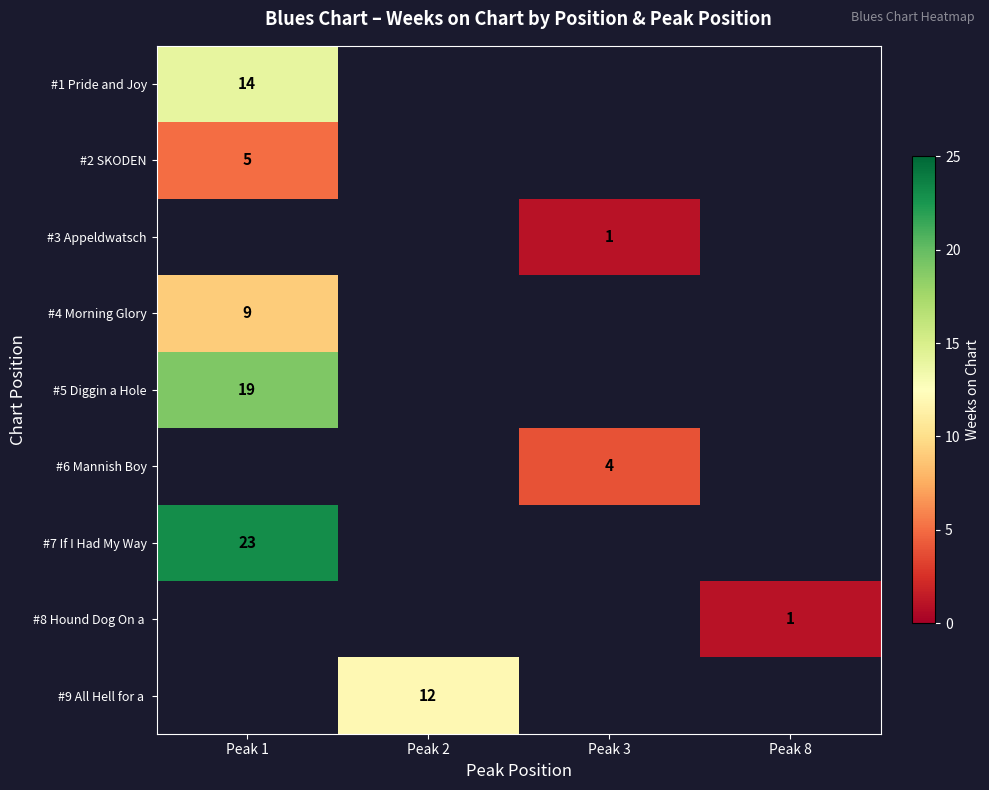

Is it true that #3 Appeldwatsch equals 0 at Peak 3?

False